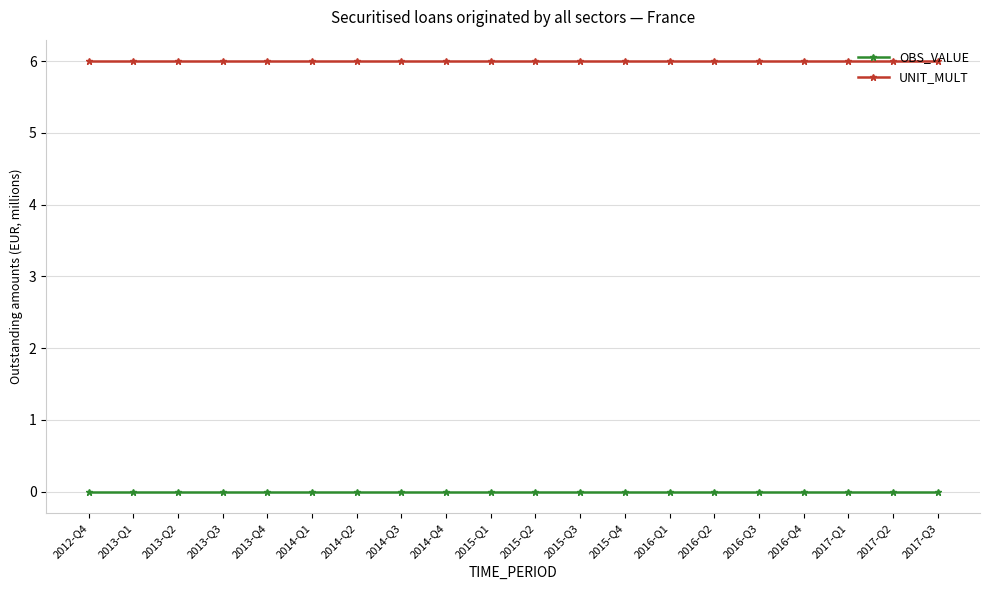

True or false: OBS_VALUE and UNIT_MULT cross at least once.

False